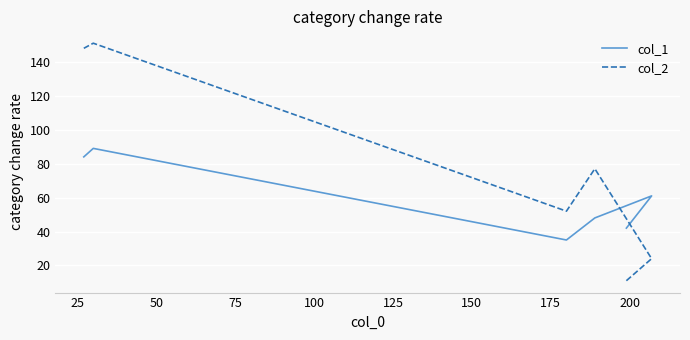

In col_2, how many points are higher than both neighbors (excluding endpoints)?

2